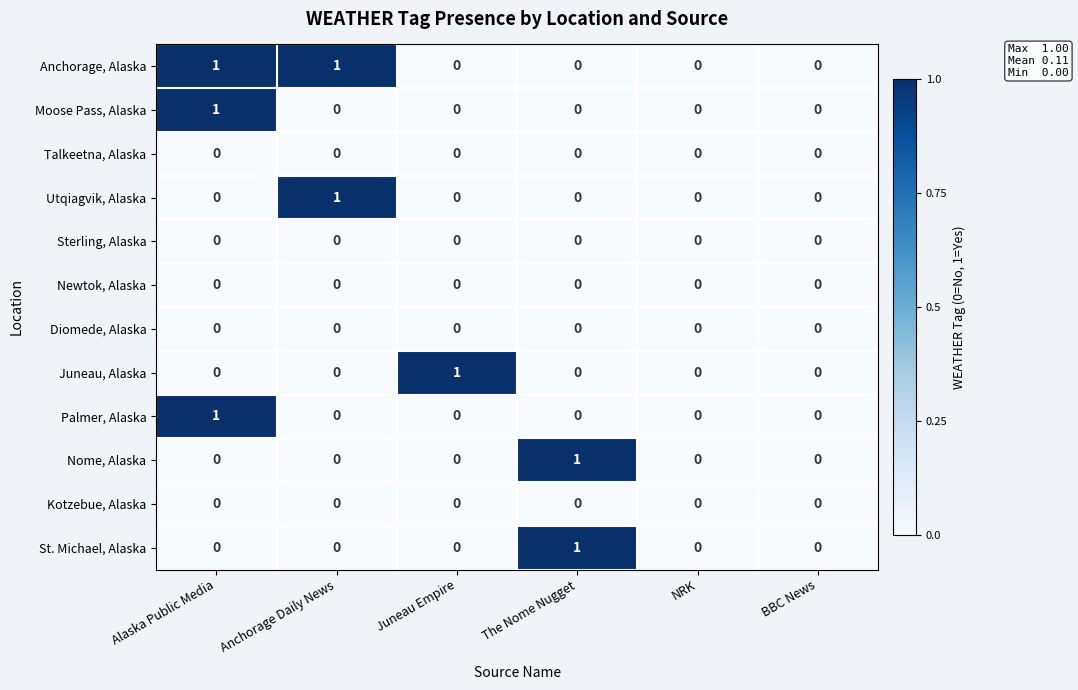

Is it true that Diomede, Alaska equals 0 at Alaska Public Media?

True